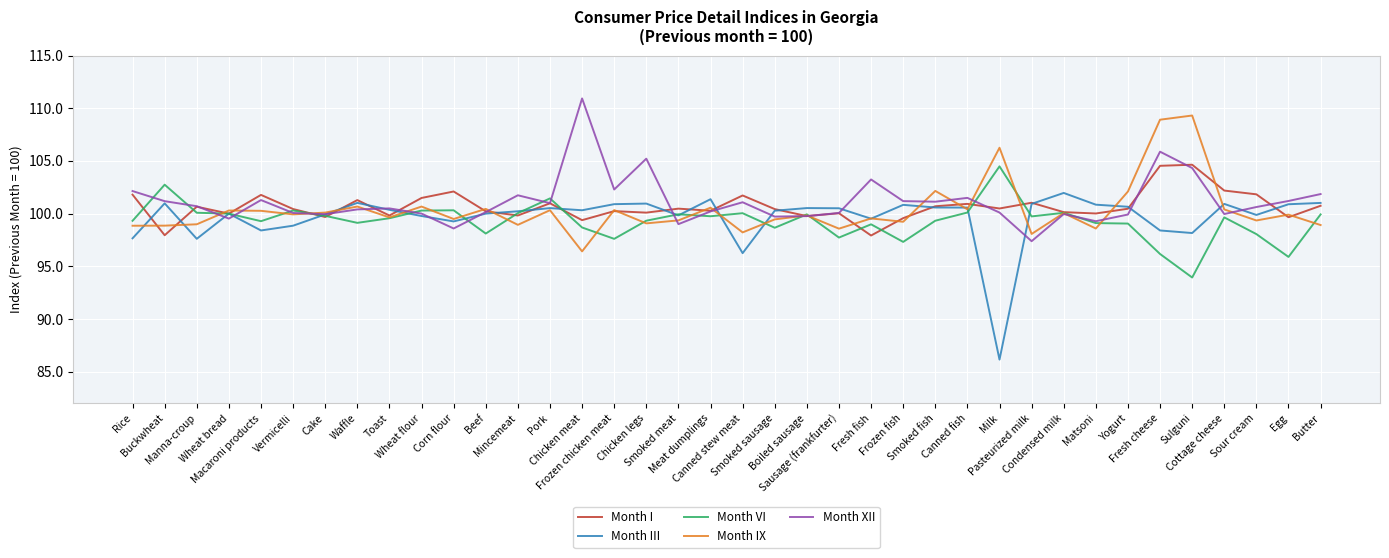

Rank the series by their average value, from highest to lowest.

Month XII, Month I, Month IX, Month III, Month VI